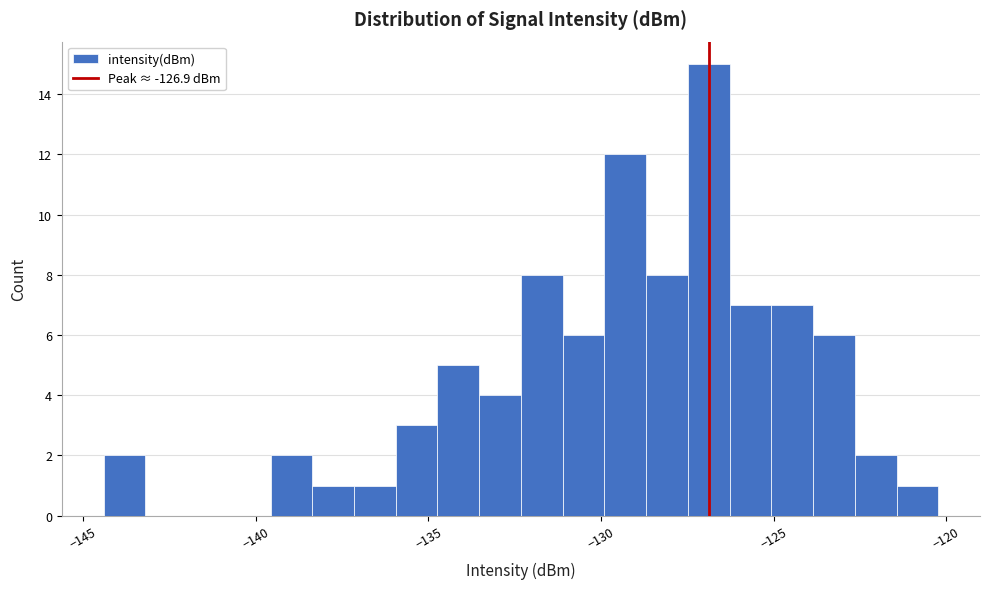

Read against the x-axis, roughly where is the centre of the tallest bar?

-127.0